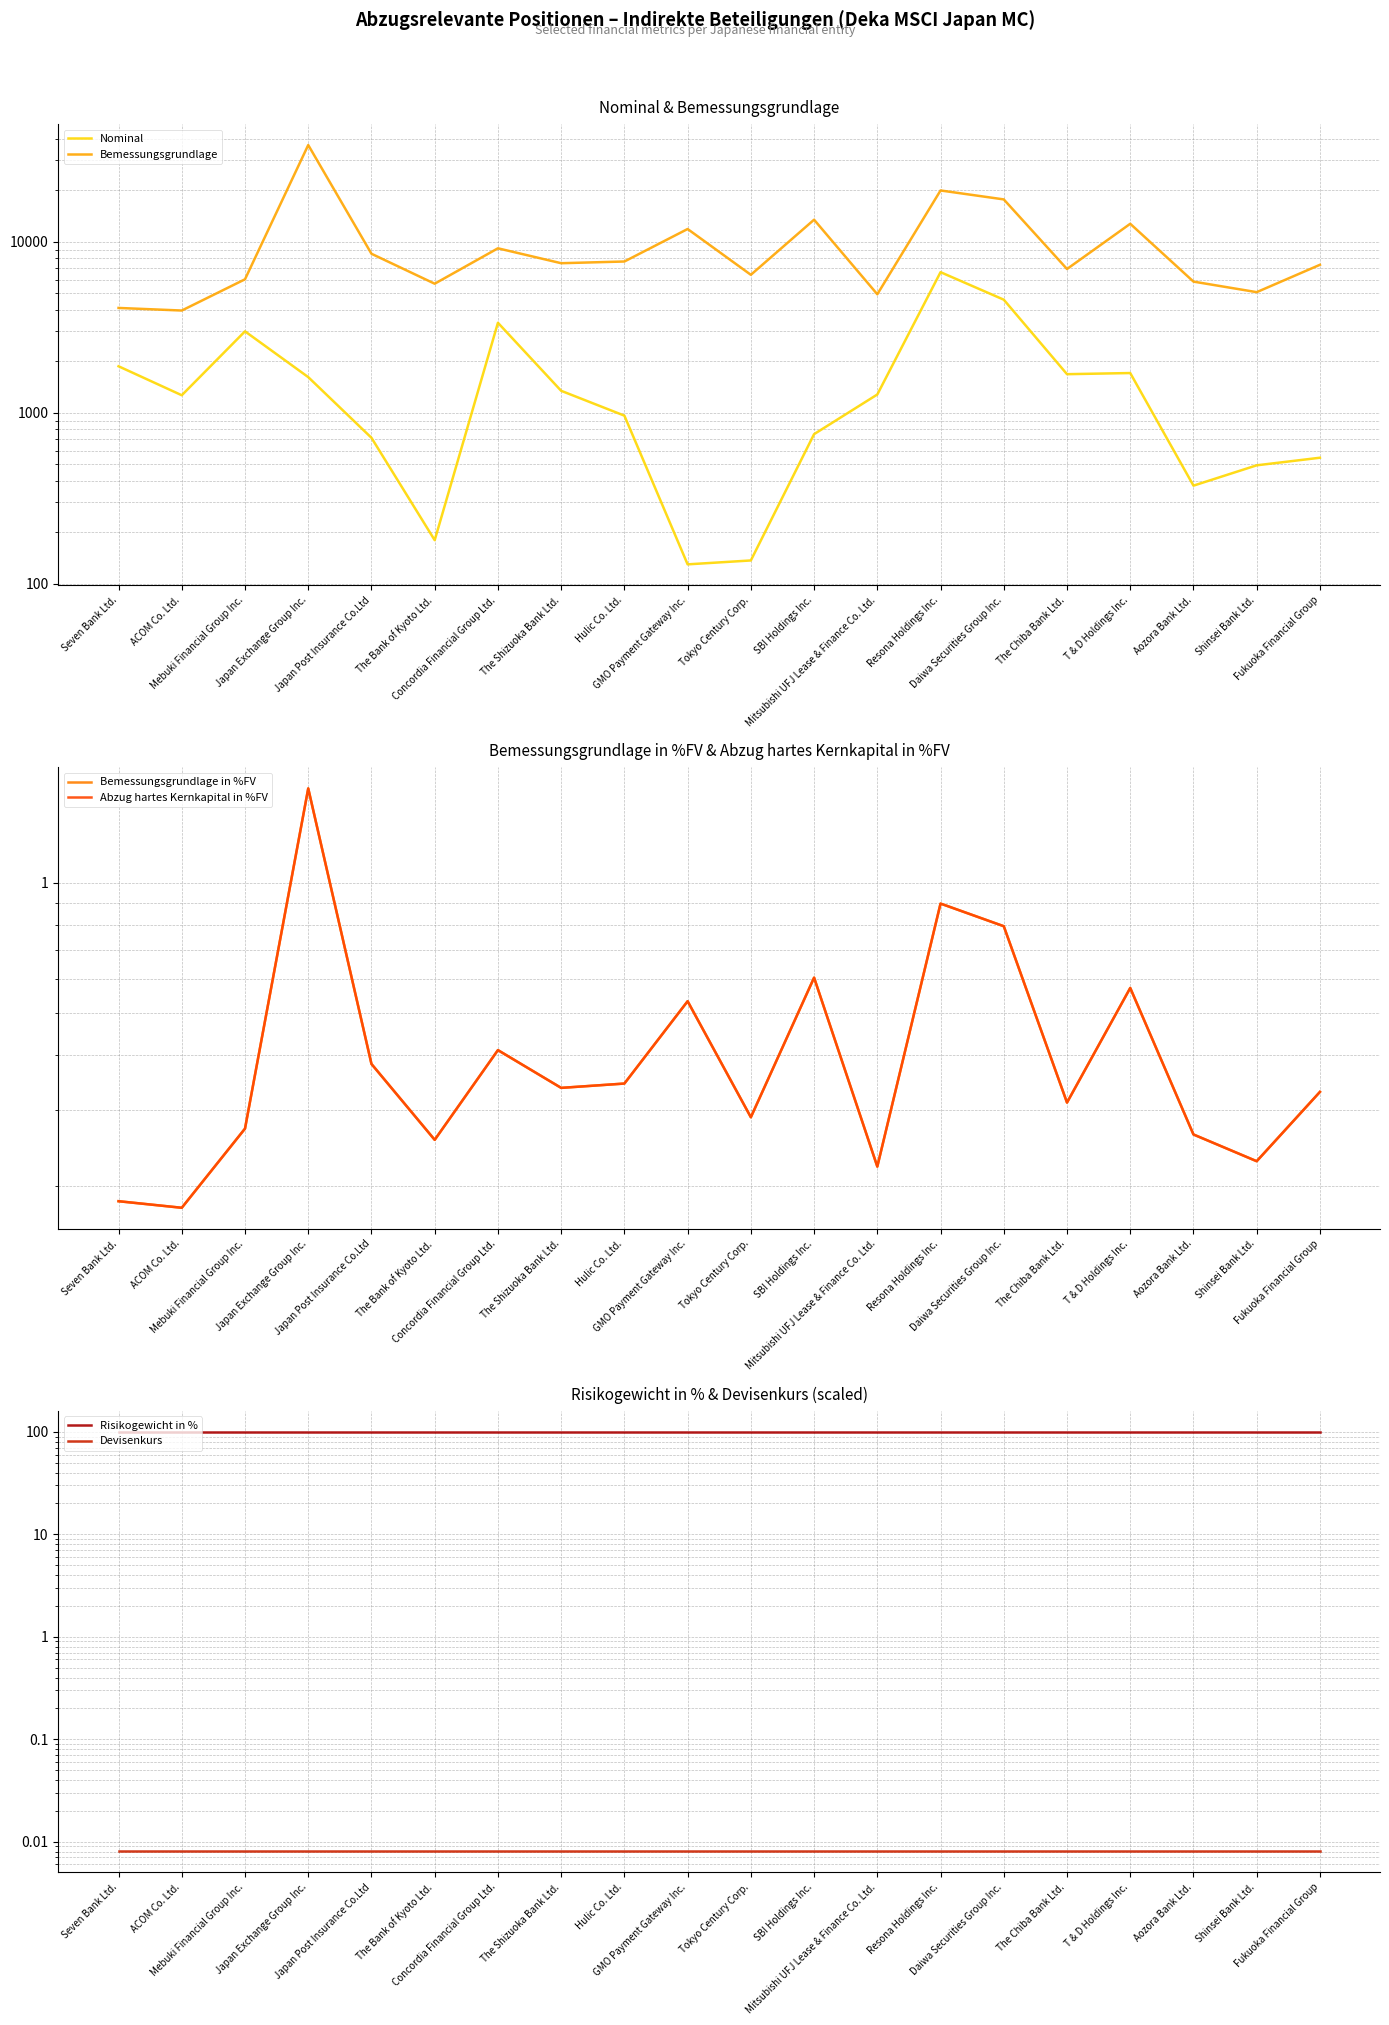

True or false: Bemessungsgrundlage in %FV and Bemessungsgrundlage cross at least once.

False